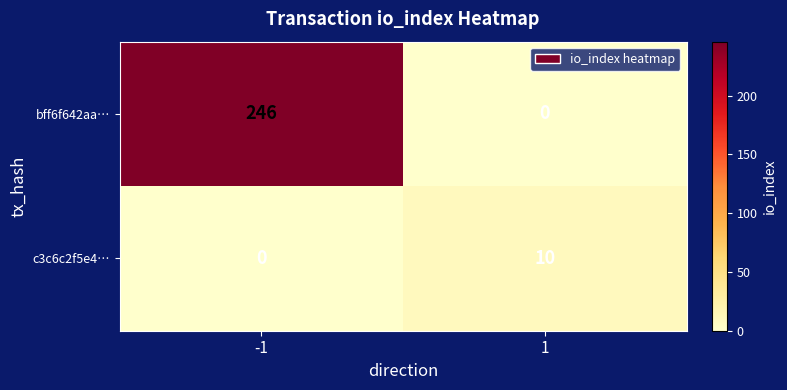

Which series has the largest total across all categories?

bff6f642aa…